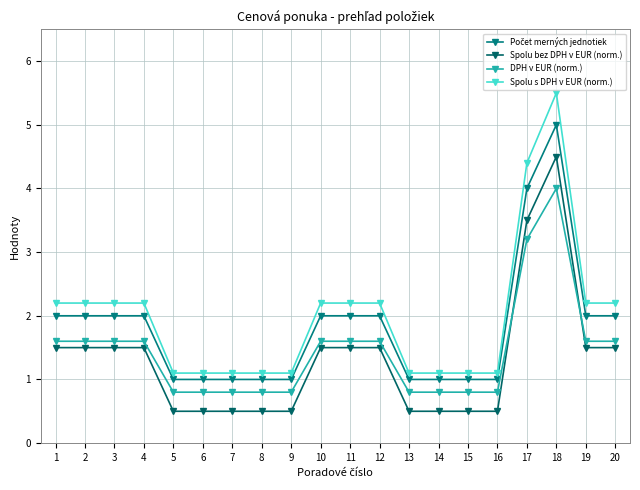

How many series are shown in this chart?

4